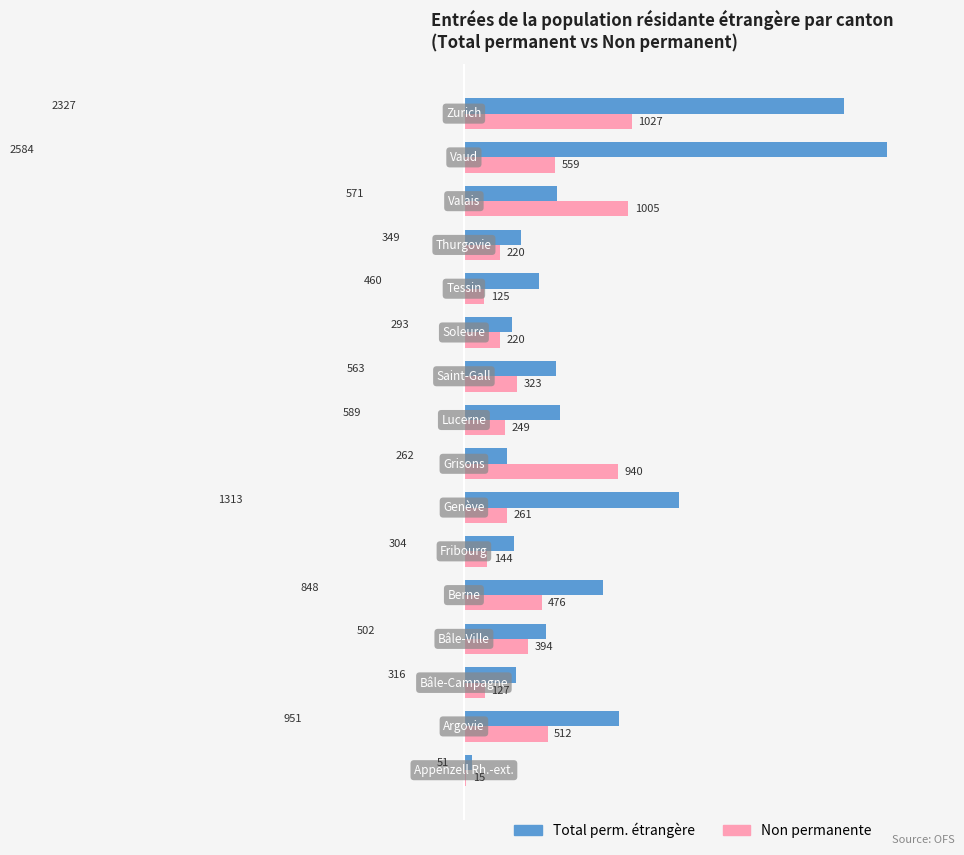

What is the difference between the maximum and second lowest values in the Total perm. étrangère series?

2322